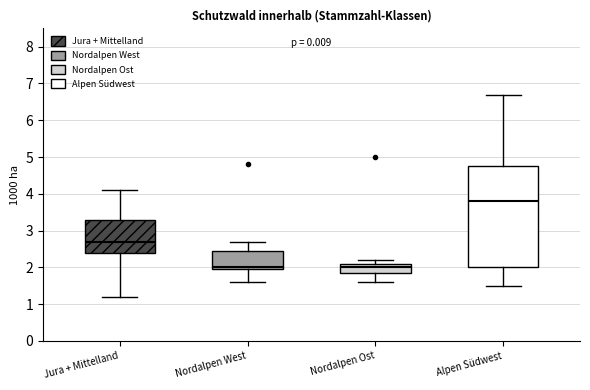

Reading left to right, read every box against the y-axis: the position of its median line, the range the box covers, and the ends of its whiskers. The values are not printed on the chart, so give them approximately, as read against the axis.

Jura + Mittelland: median 2.7, box 2.4 to 3.3, whiskers 1.2 to 4.1
Nordalpen West: median 2.0 (just above the box's lower edge), box 2.0 to 2.5, whiskers 1.6 to 2.7
Nordalpen Ost: median 2.0, box 1.9 to 2.1, whiskers 1.6 to 2.2
Alpen Südwest: median 3.8, box 2.0 to 4.8, whiskers 1.5 to 6.7